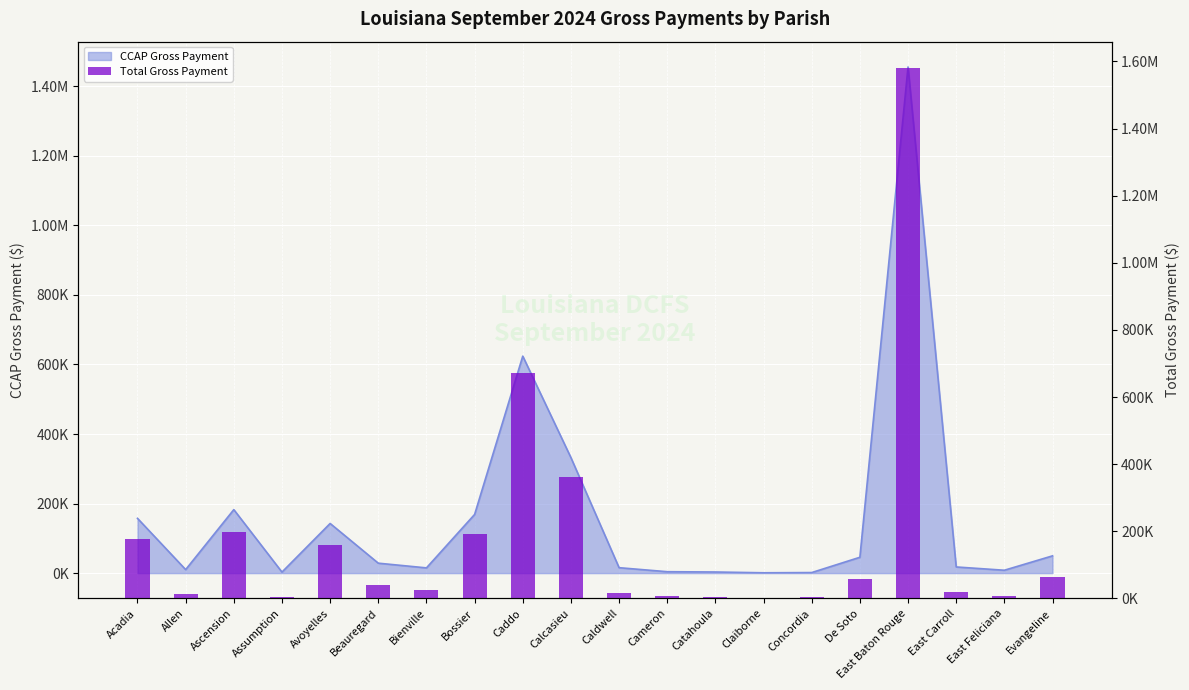

True or false: the data shows 2940.0 at Assumption.

True